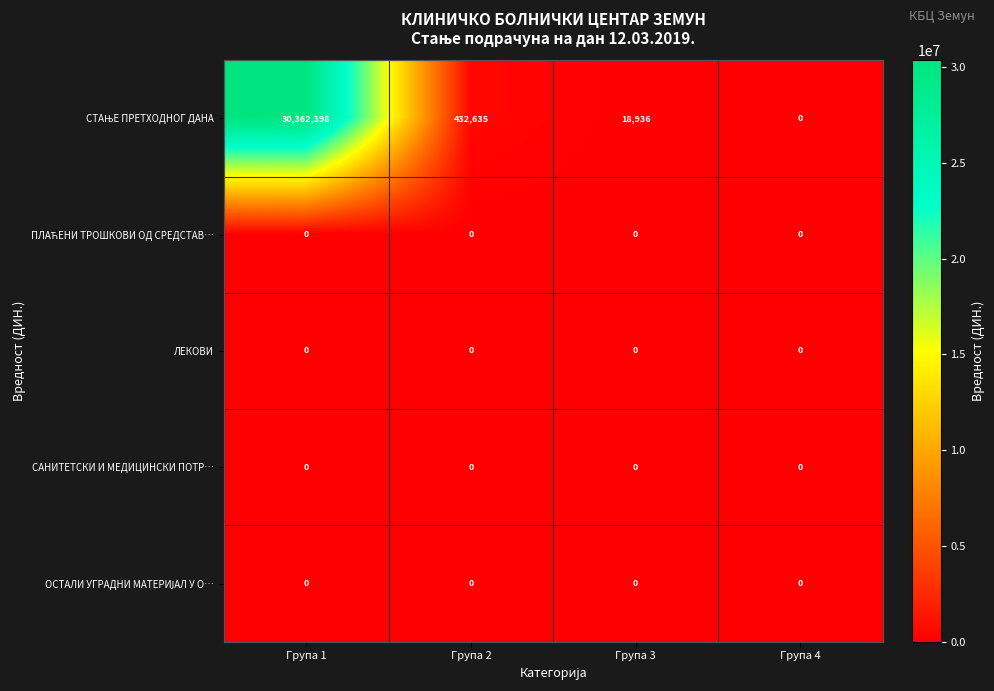

How many data points does each series have?

4